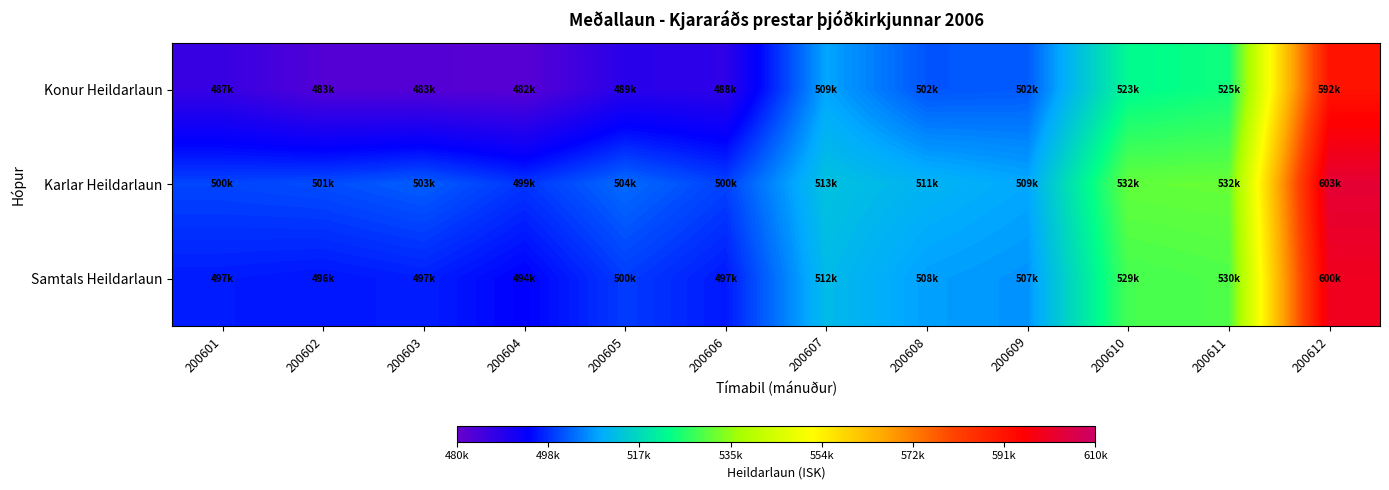

Between 200603 and 200609, which series saw the biggest shift?

Konur Heildarlaun